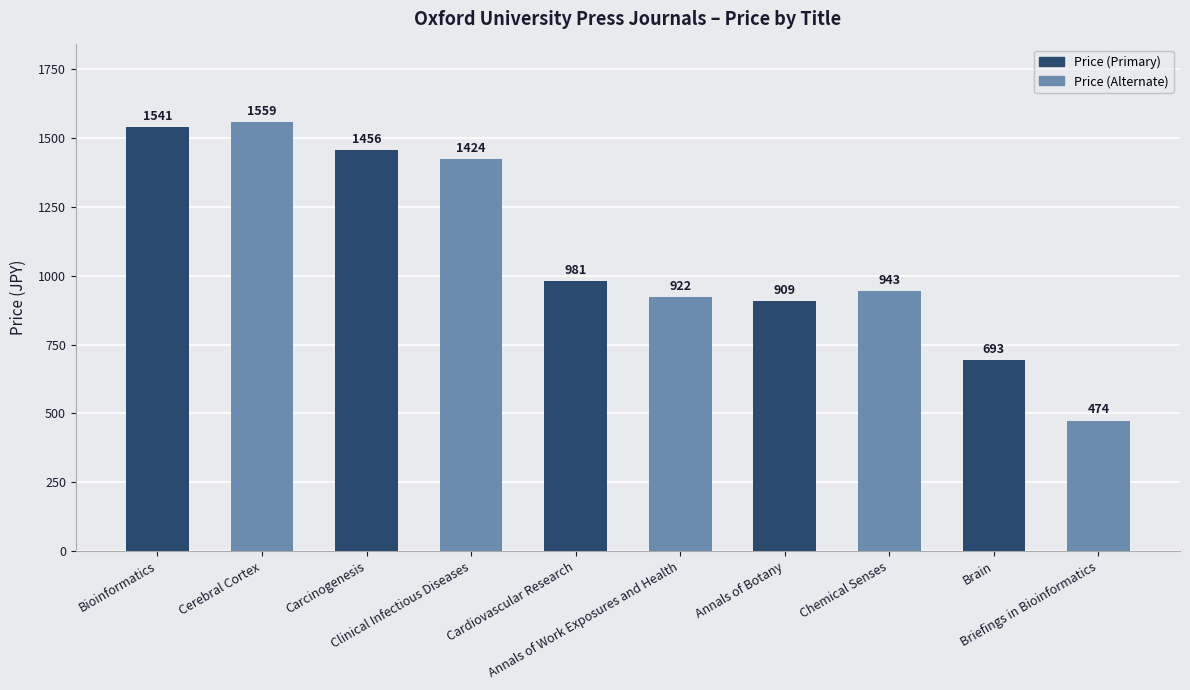

Rank the categories by value from lowest to highest.

Briefings in Bioinformatics, Brain, Annals of Botany, Annals of Work Exposures and Health, Chemical Senses, Cardiovascular Research, Clinical Infectious Diseases, Carcinogenesis, Bioinformatics, Cerebral Cortex